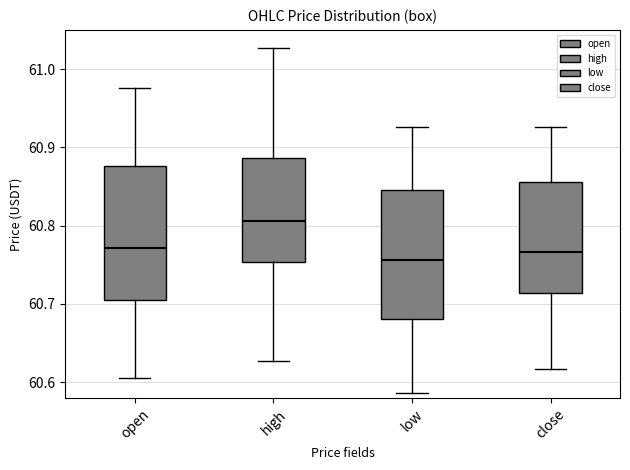

Reading left to right, transcribe this box plot: for each box, give where its median line is, the range the box spans, and where its two whiskers end, as read against the y-axis. The values are not printed on the chart, so give them approximately, as read against the axis.

open: median 60.77, box 60.70 to 60.88, whiskers 60.61 to 60.98
high: median 60.81, box 60.75 to 60.89, whiskers 60.63 to 61.03
low: median 60.76, box 60.68 to 60.85, whiskers 60.59 to 60.93
close: median 60.77, box 60.71 to 60.86, whiskers 60.62 to 60.93